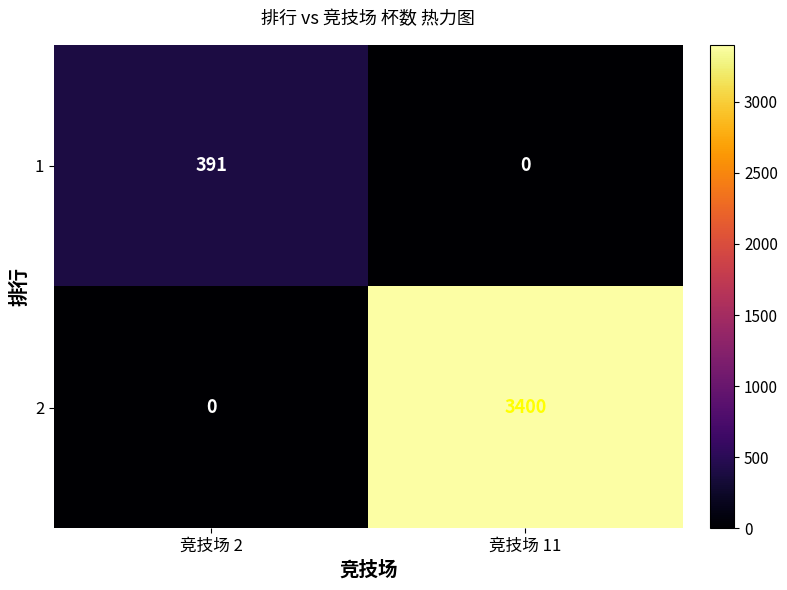

How many values in 2 are above zero?

1